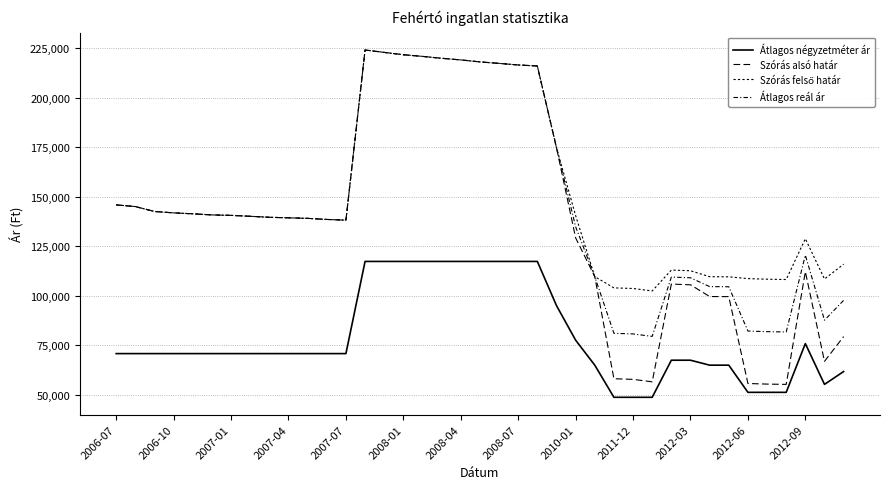

True or false: Szórás felső határ has more than 1 points higher than both neighbors.

True